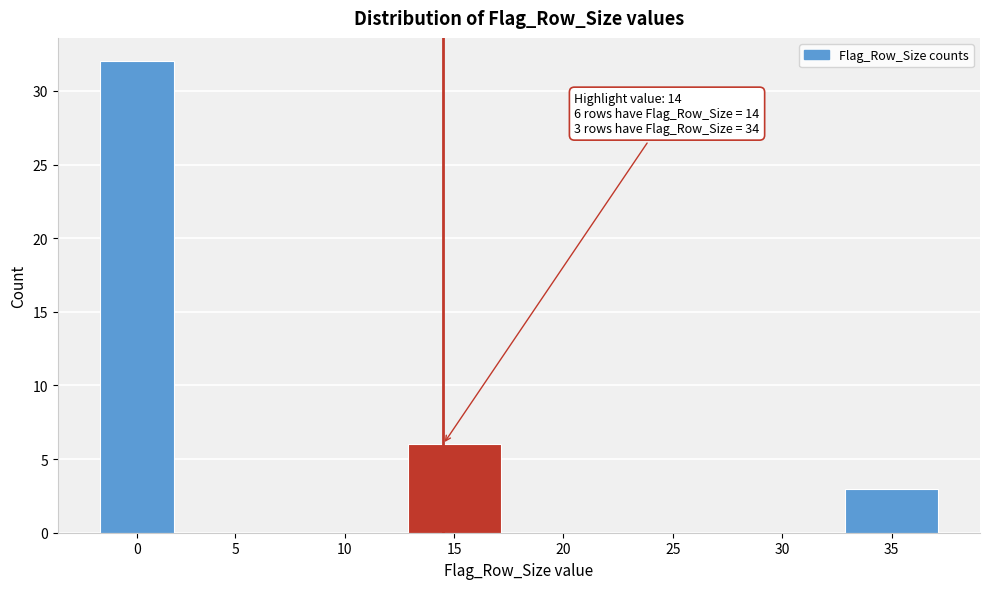

Reading left to right, list all the values displayed in this chart.

0=32	5=0	10=0	15=6	20=0	25=0	30=0	35=3